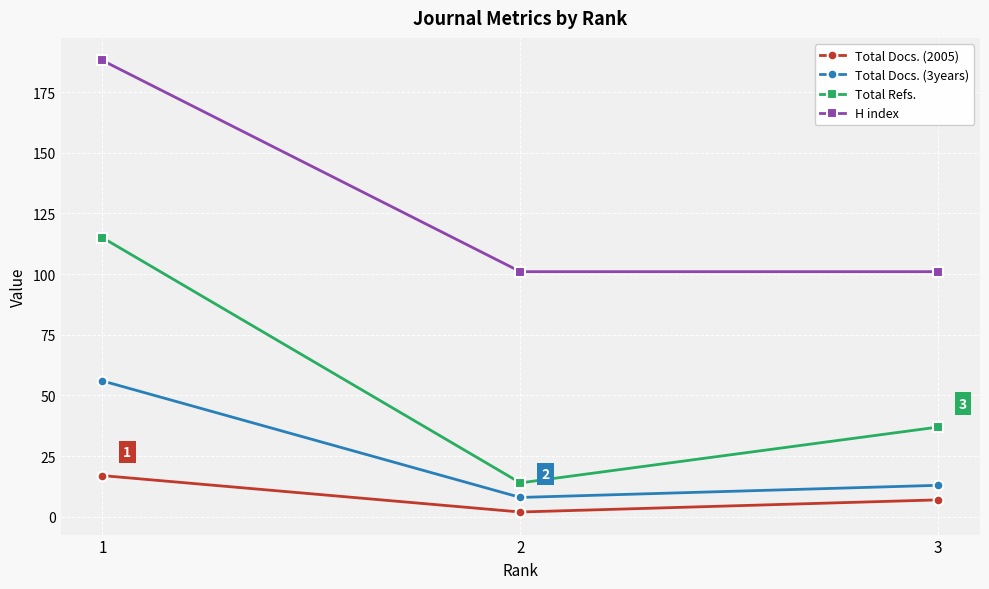

Rank the series at 3 from highest to lowest value.

H index, Total Refs., Total Docs. (3years), Total Docs. (2005)